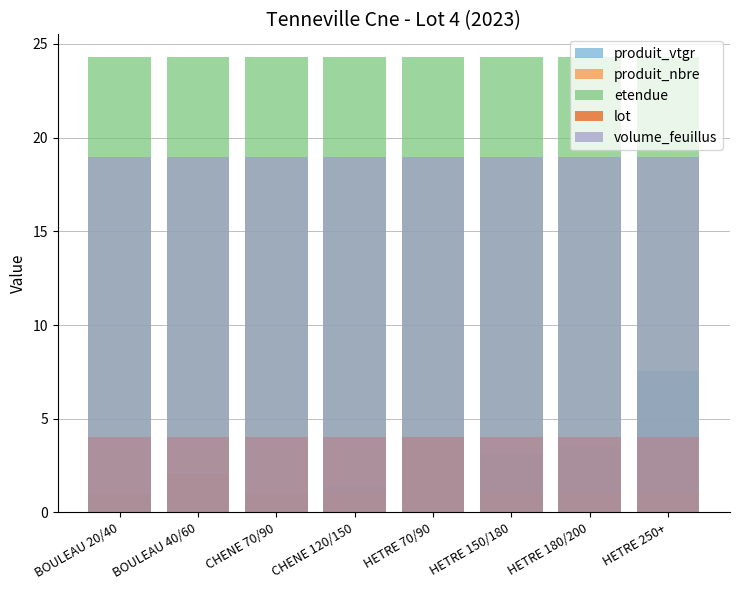

Reading left to right, what are all the values shown in this chart?

produit_vtgr: BOULEAU 20/40=0.1	BOULEAU 40/60=0.4	CHENE 70/90=0.7	CHENE 120/150=1.3	HETRE 70/90=2.3	HETRE 150/180=3.1	HETRE 180/200=3.5	HETRE 250+=7.6
produit_nbre: BOULEAU 20/40=1.0	BOULEAU 40/60=2.0	CHENE 70/90=1.0	CHENE 120/150=1.0	HETRE 70/90=4.0	HETRE 150/180=1.0	HETRE 180/200=1.0	HETRE 250+=1.0
etendue: BOULEAU 20/40=24.3	BOULEAU 40/60=24.3	CHENE 70/90=24.3	CHENE 120/150=24.3	HETRE 70/90=24.3	HETRE 150/180=24.3	HETRE 180/200=24.3	HETRE 250+=24.3
lot: BOULEAU 20/40=4.0	BOULEAU 40/60=4.0	CHENE 70/90=4.0	CHENE 120/150=4.0	HETRE 70/90=4.0	HETRE 150/180=4.0	HETRE 180/200=4.0	HETRE 250+=4.0
volume_feuillus: BOULEAU 20/40=19.0	BOULEAU 40/60=19.0	CHENE 70/90=19.0	CHENE 120/150=19.0	HETRE 70/90=19.0	HETRE 150/180=19.0	HETRE 180/200=19.0	HETRE 250+=19.0